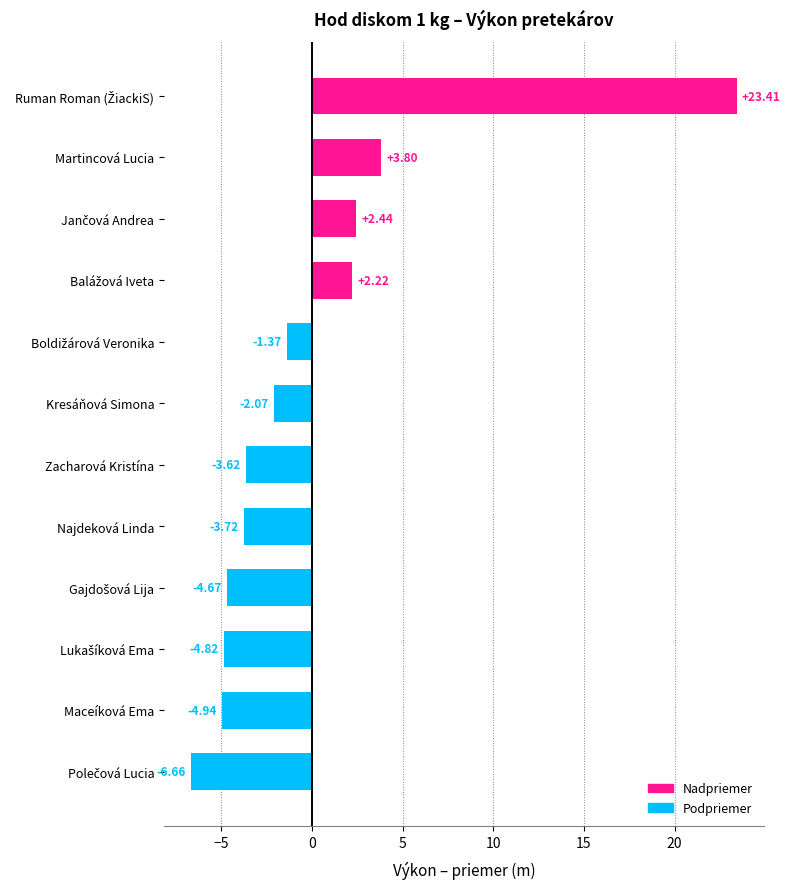

What is the difference between the values at Kresáňová Simona and Martincová Lucia?

5.9